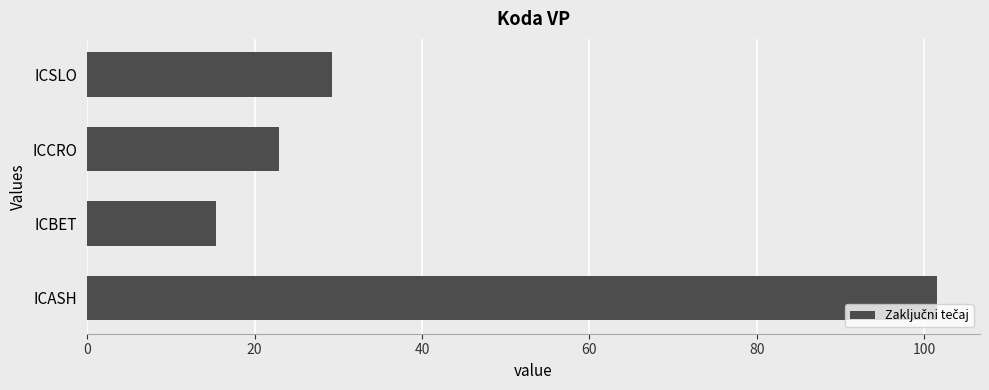

What is the sum of all values?

169.1